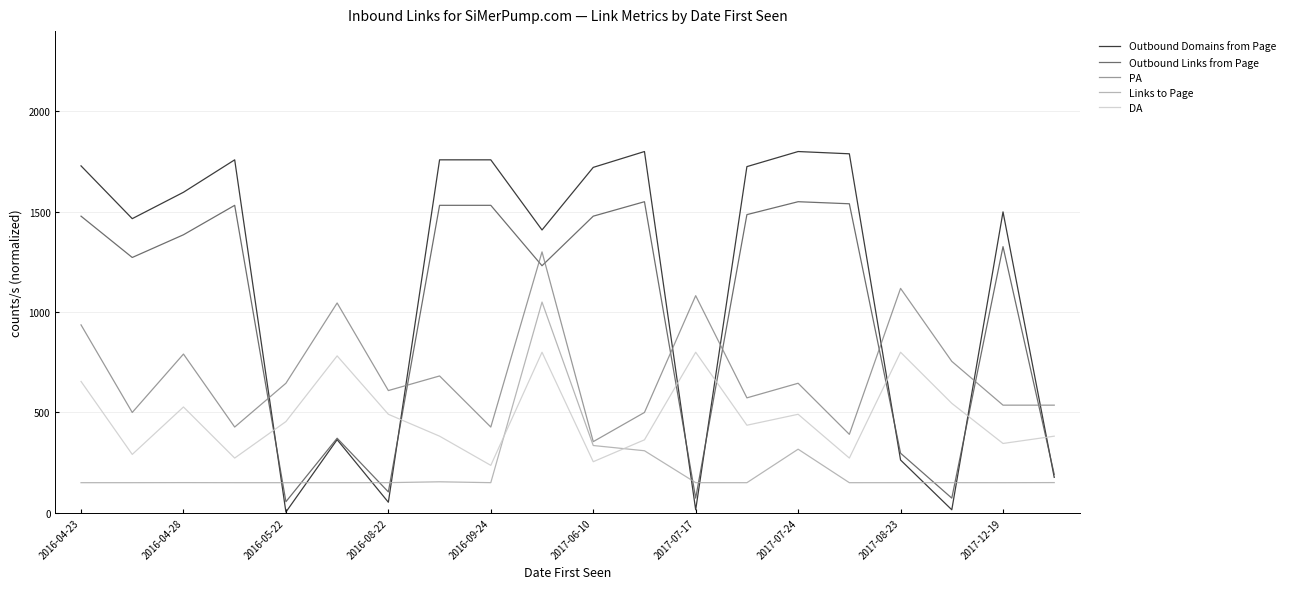

List the series in order of their peak value, lowest first.

DA, Links to Page, PA, Outbound Links from Page, Outbound Domains from Page